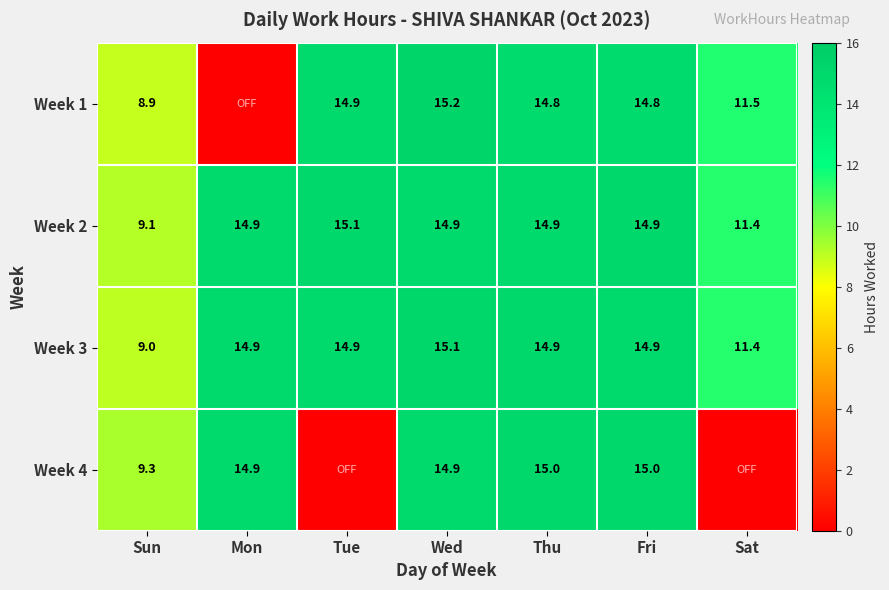

At which category is the sum across all series the highest?

Wed